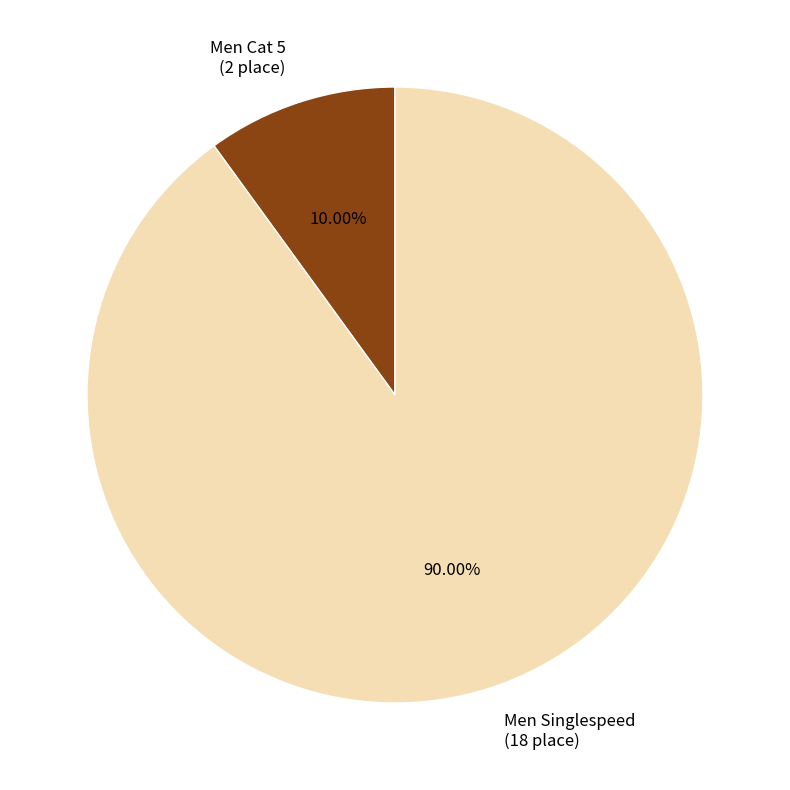

To the nearest percent, what is the difference between the largest and smallest slice percentages?

80%